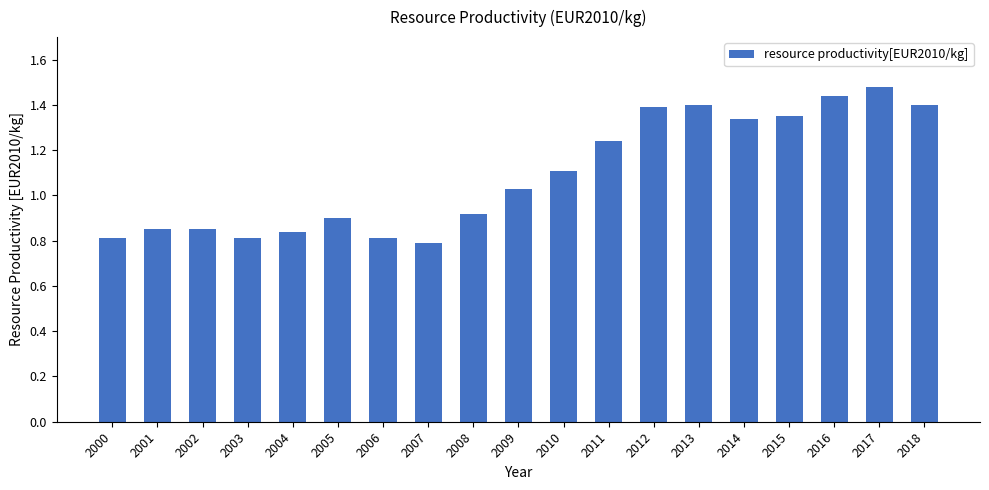

The value at 2018 is 0.6. True or false?

False